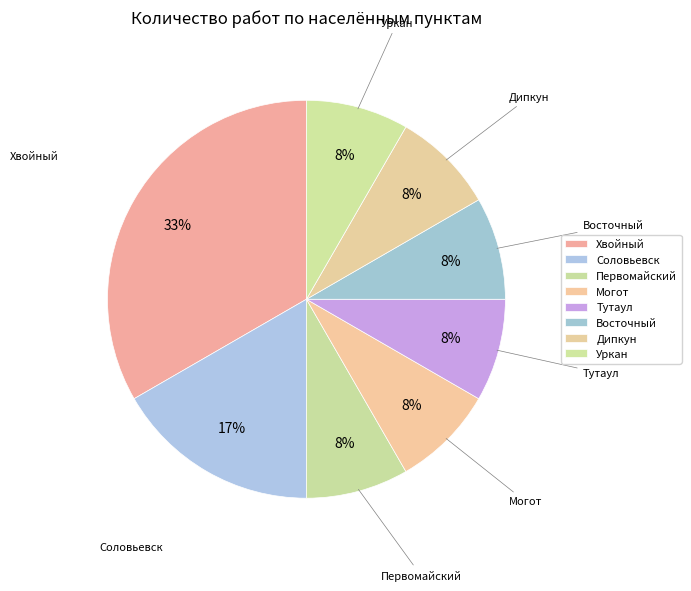

What is the change in value from Соловьевск to Уркан?

-1